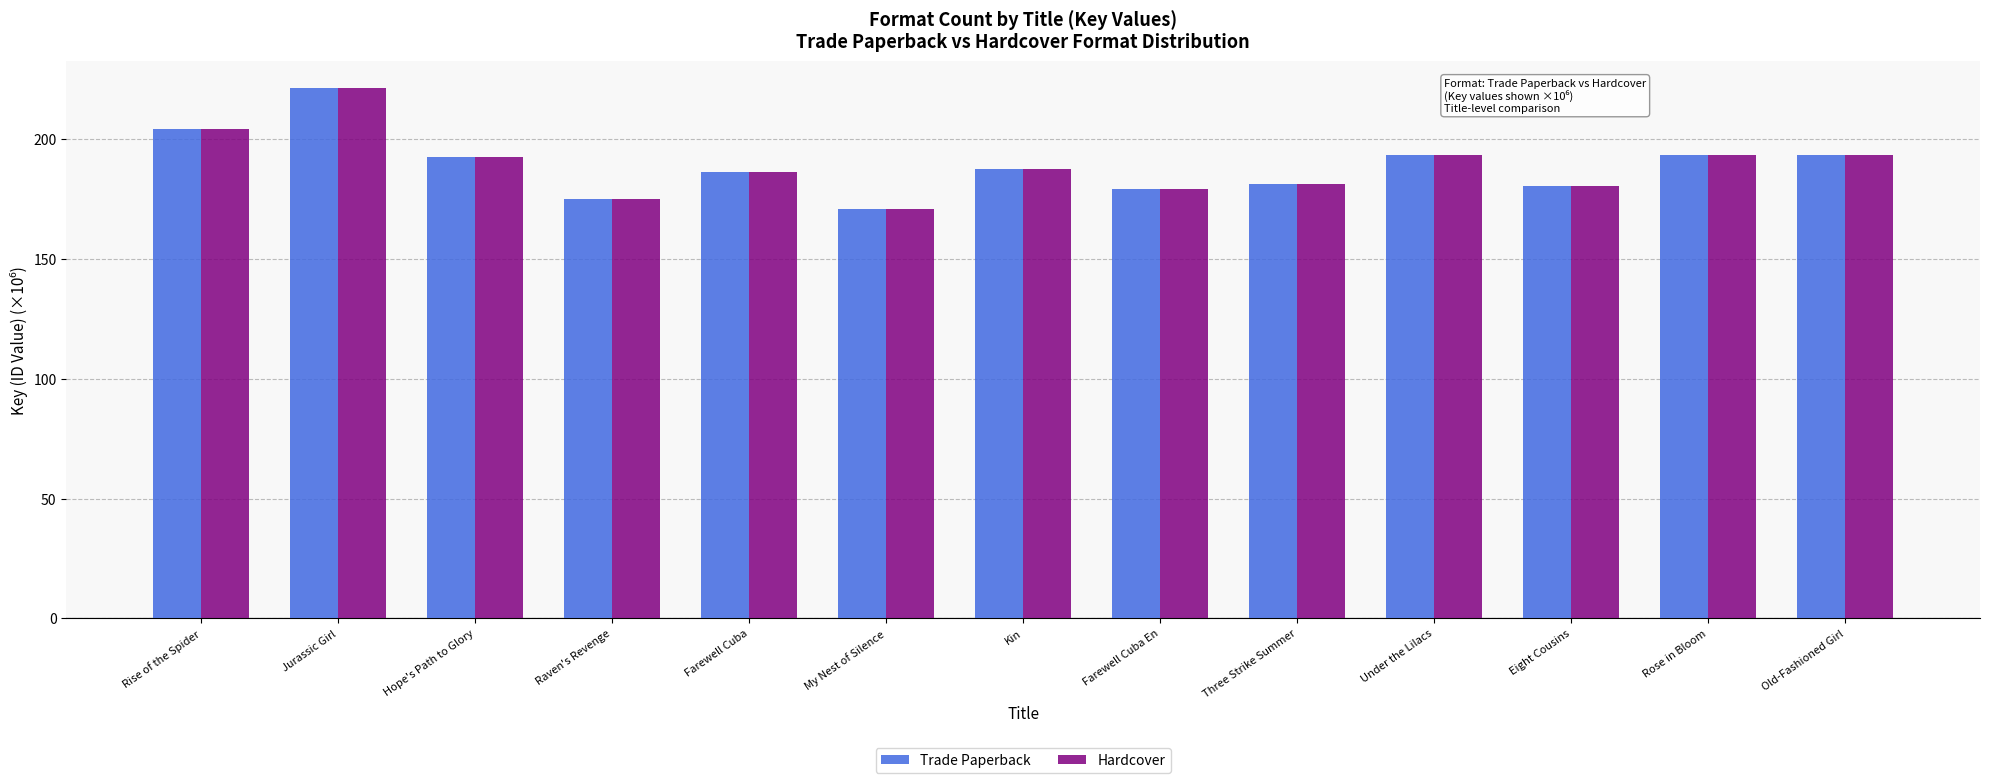

The Hardcover series shows 286.7 at Farewell Cuba. True or false?

False